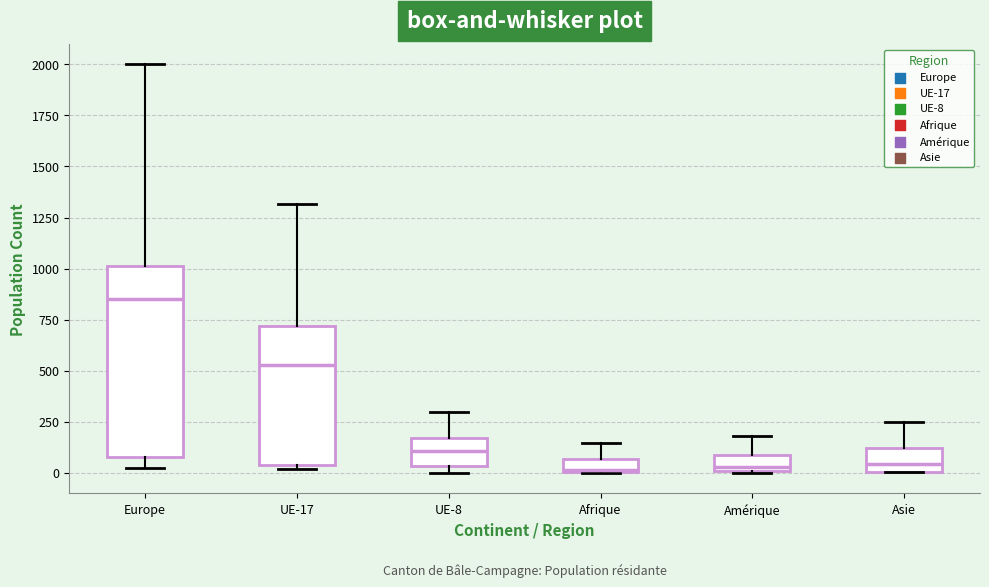

Which box is the tallest, from its lower edge to its upper edge?

Europe